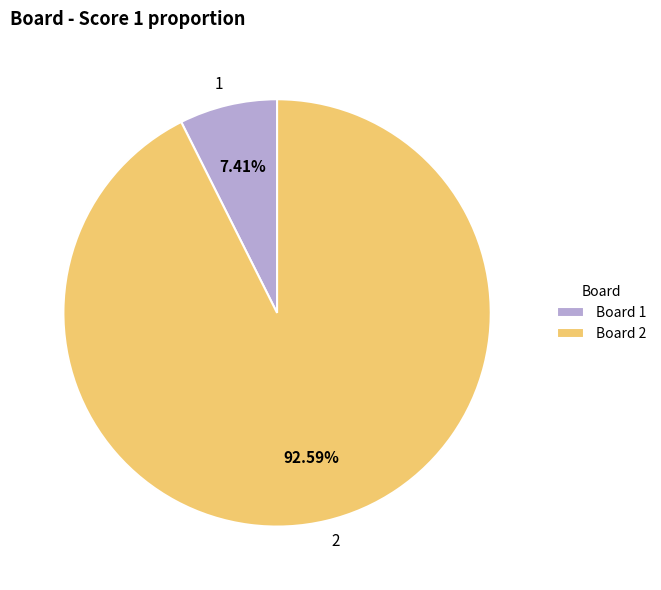

Which slice is the largest?

2